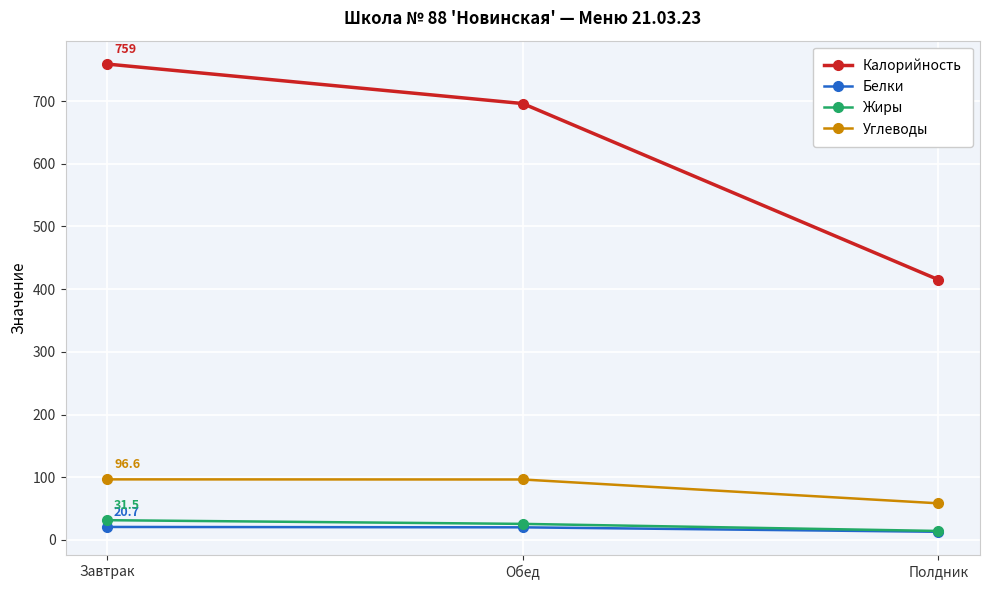

The value of Жиры at Обед is 25.6. True or false?

True